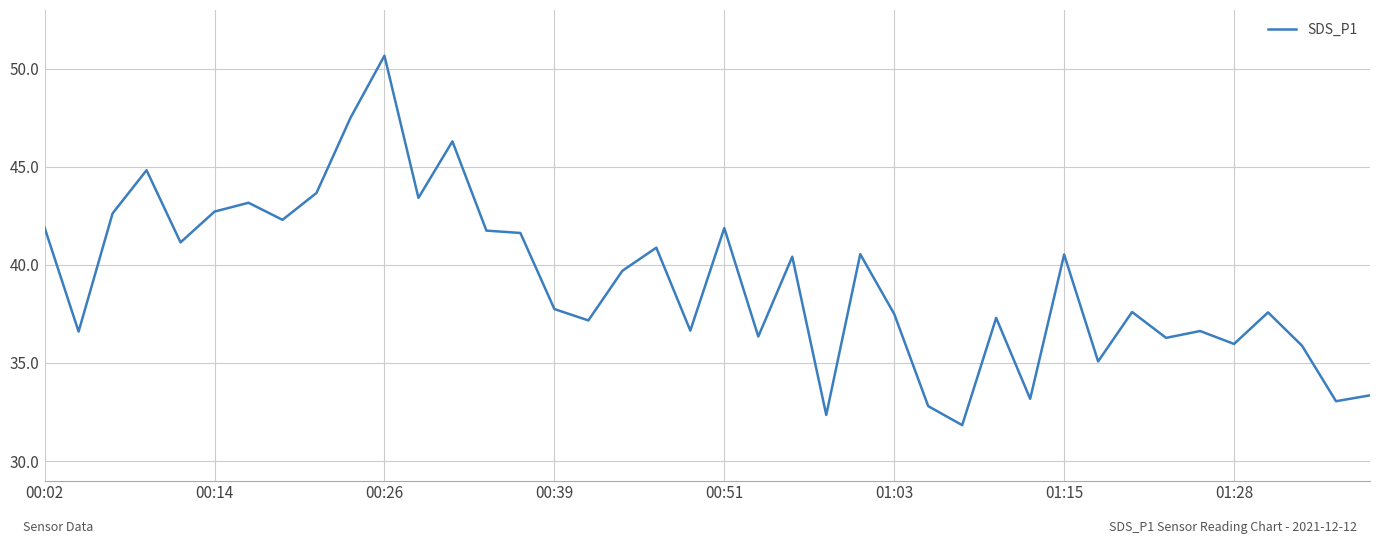

How many values are below 39?

20